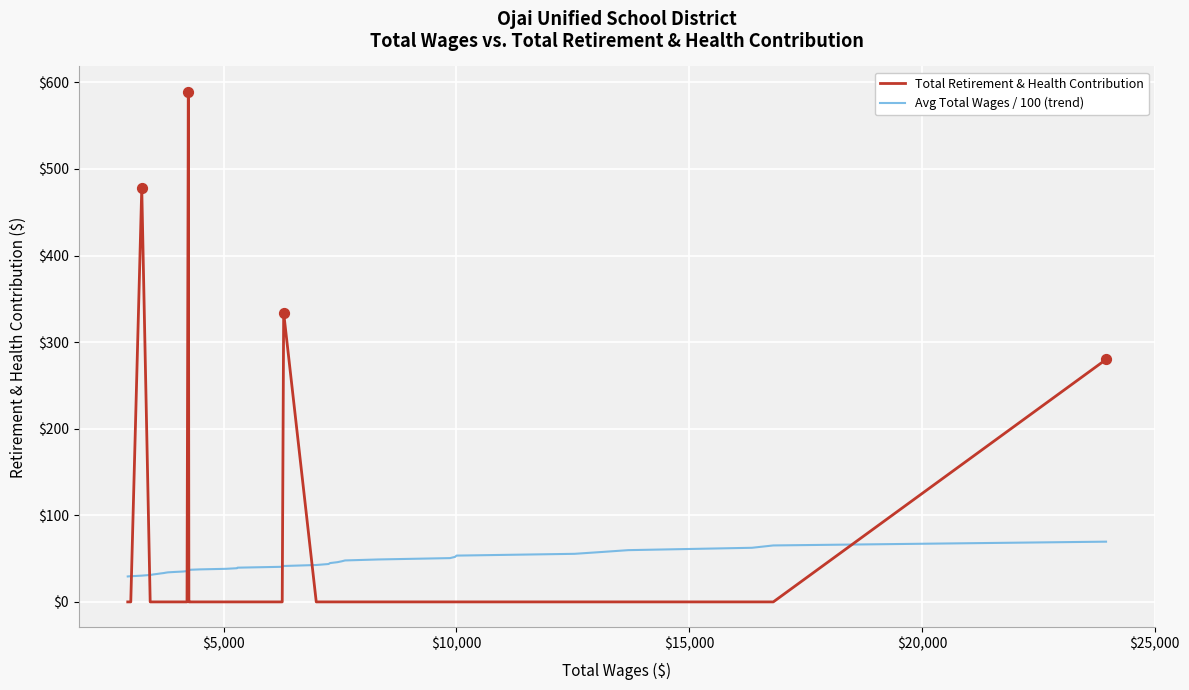

Which series has the widest spread of values?

Total Retirement & Health Contribution